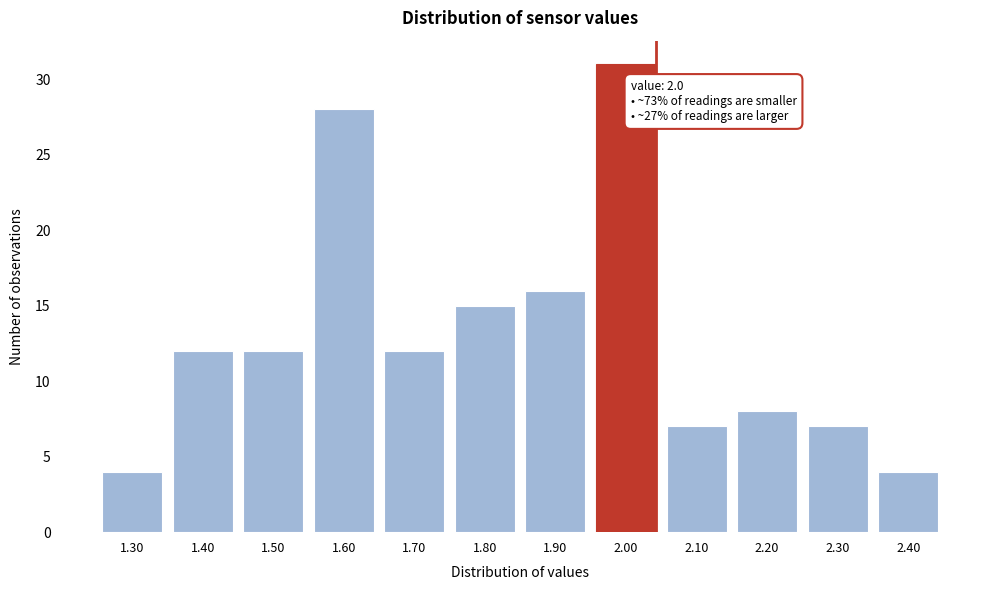

Reading right to left, extract all data points from this chart.

2.40=4	2.30=7	2.20=8	2.10=7	2.00=31	1.90=16	1.80=15	1.70=12	1.60=28	1.50=12	1.40=12	1.30=4